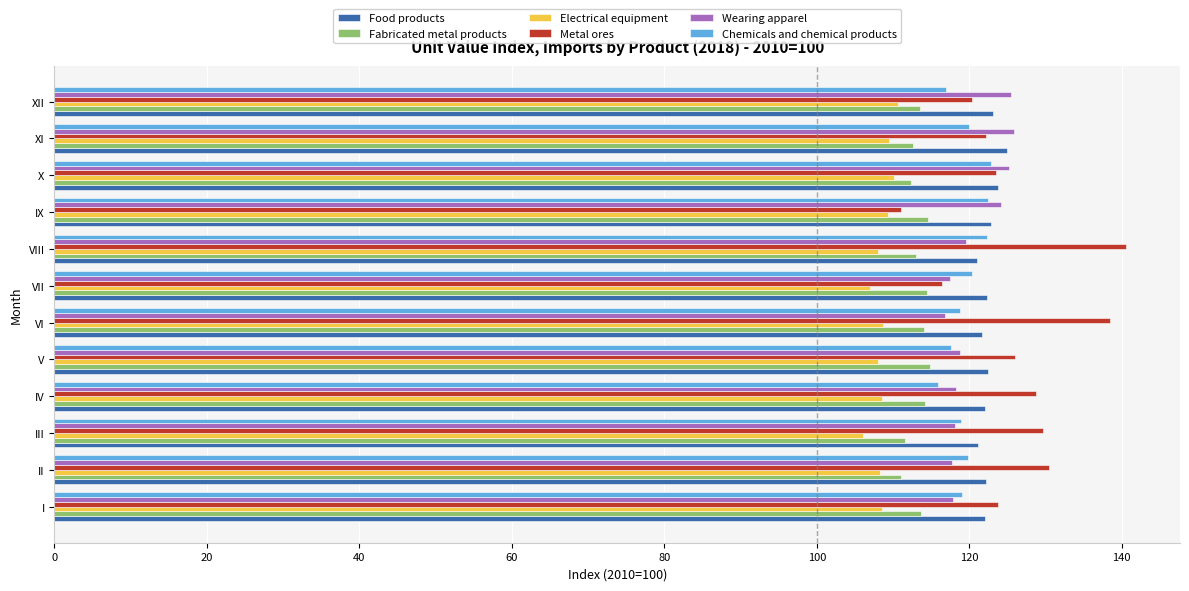

What is the maximum value for Electrical equipment?

110.6